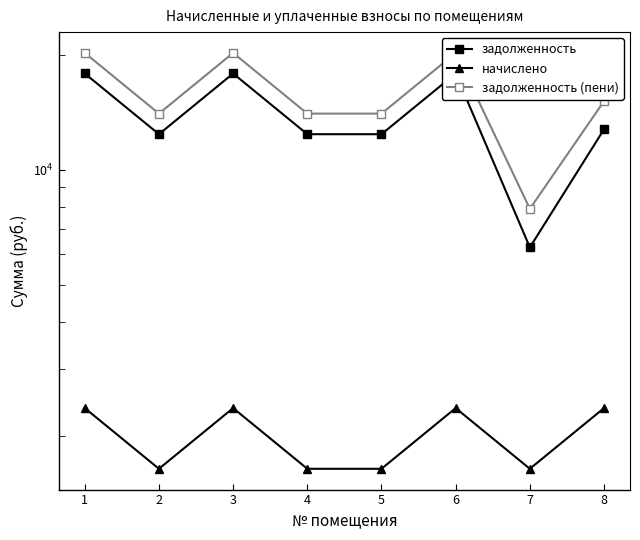

How many values in the задолженность series exceed 12777?

4